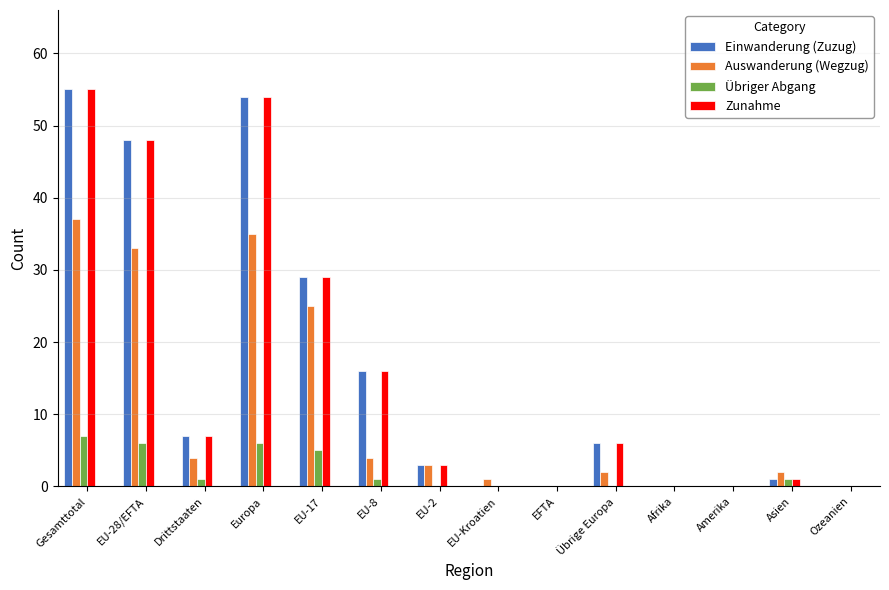

How many categories are shown in the chart?

14